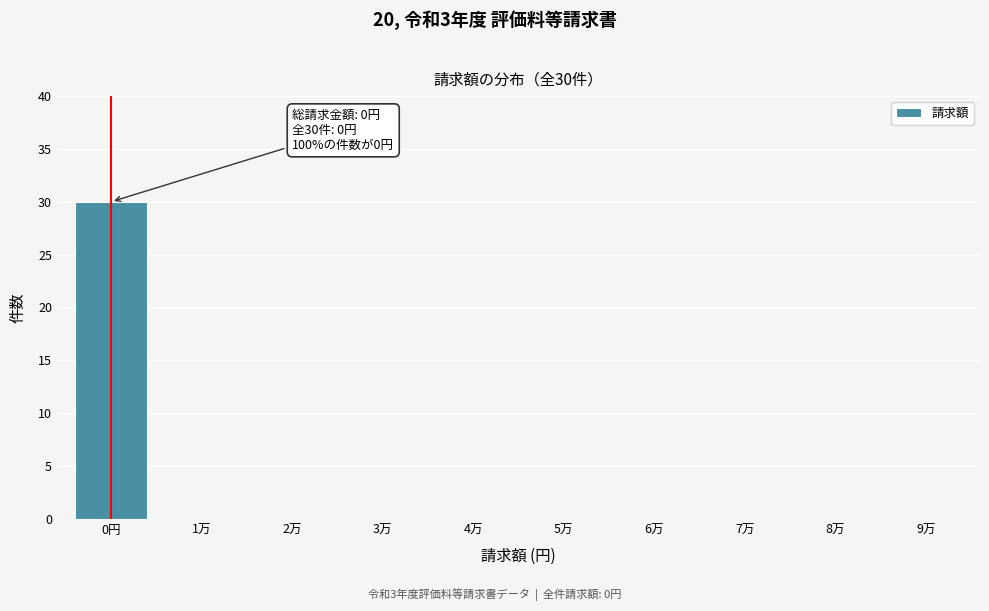

Reading right to left, extract all data points from this chart.

9万=0	8万=0	7万=0	6万=0	5万=0	4万=0	3万=0	2万=0	1万=0	0円=30